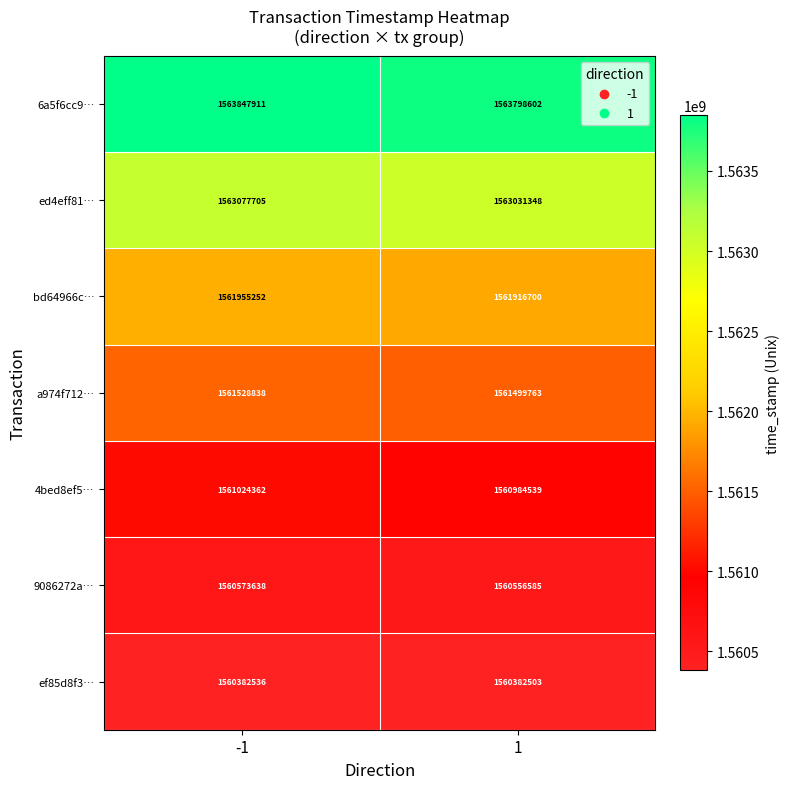

How many data points does each series have?

2